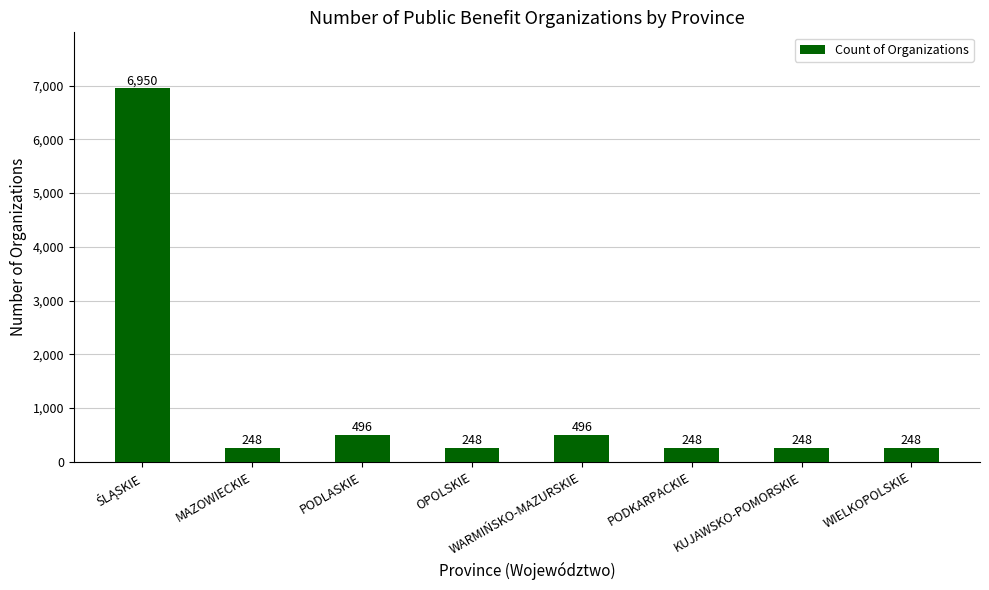

Read the value at WARMIŃSKO-MAZURSKIE.

496